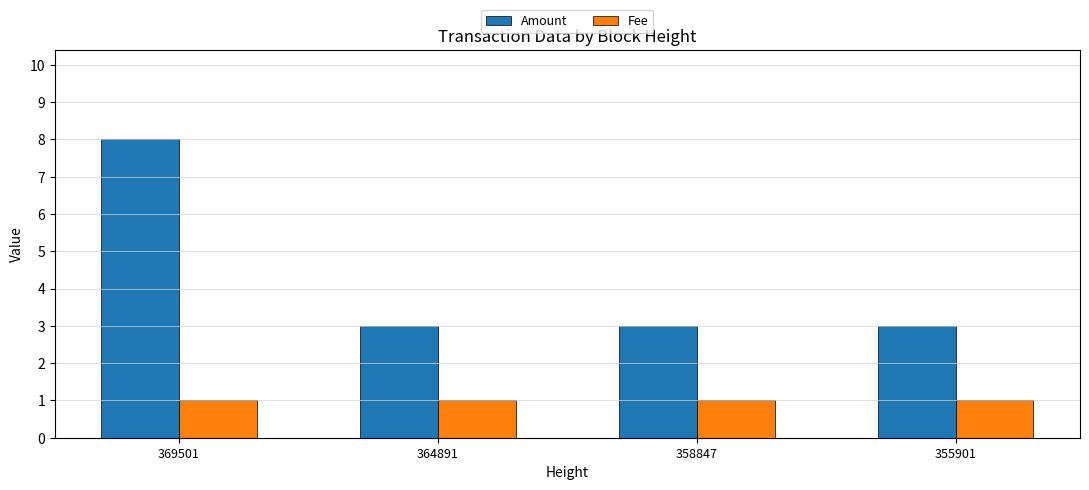

What is the total value across all series at 364891?

4